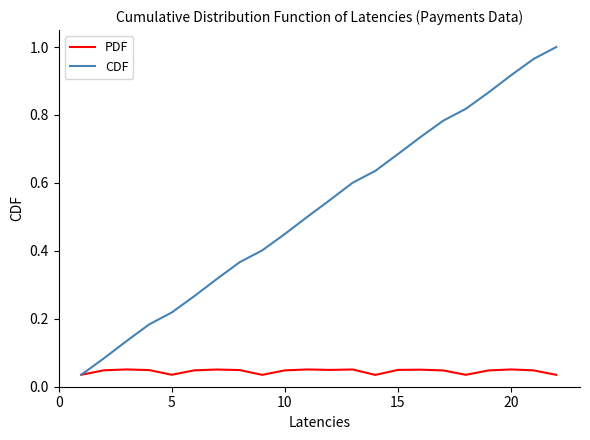

Which series has the largest total across all categories?

CDF